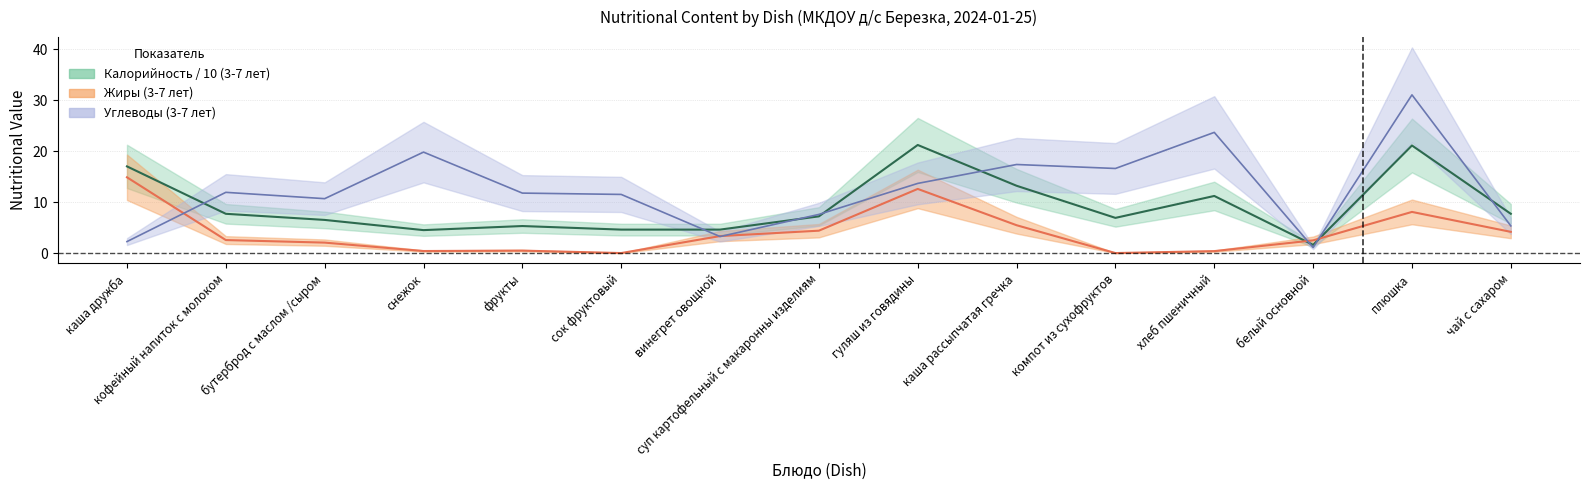

What is the label of the 8th point from the right?

суп картофельный с макаронны изделиям